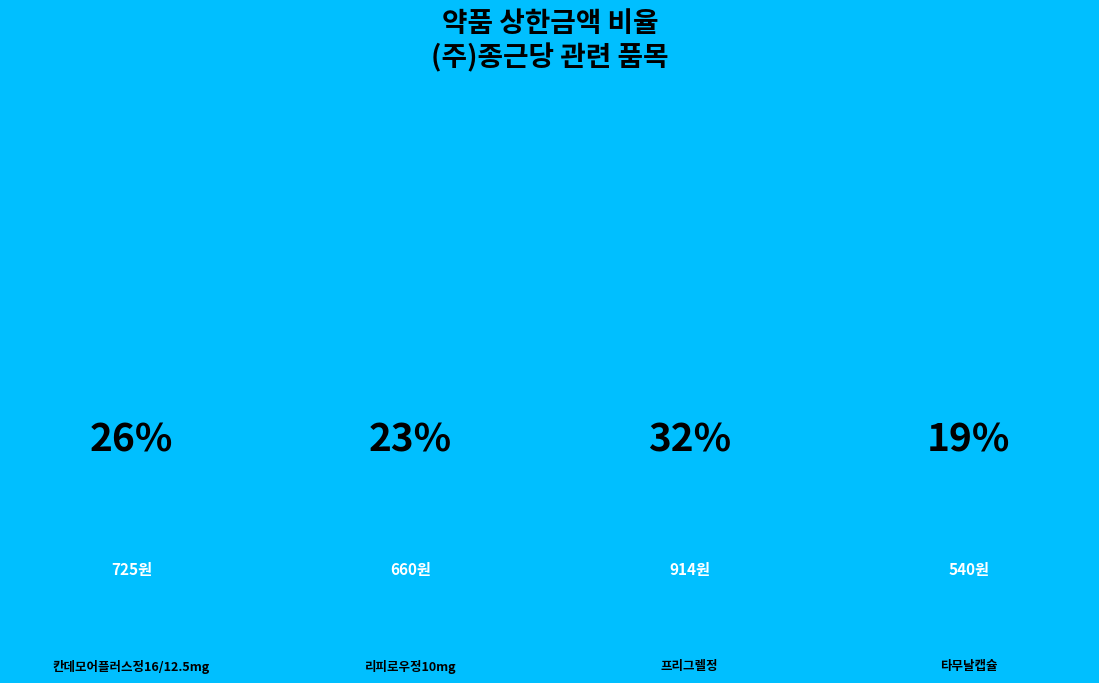

Does 타무날캡슐 account for over 50% of the chart?

No